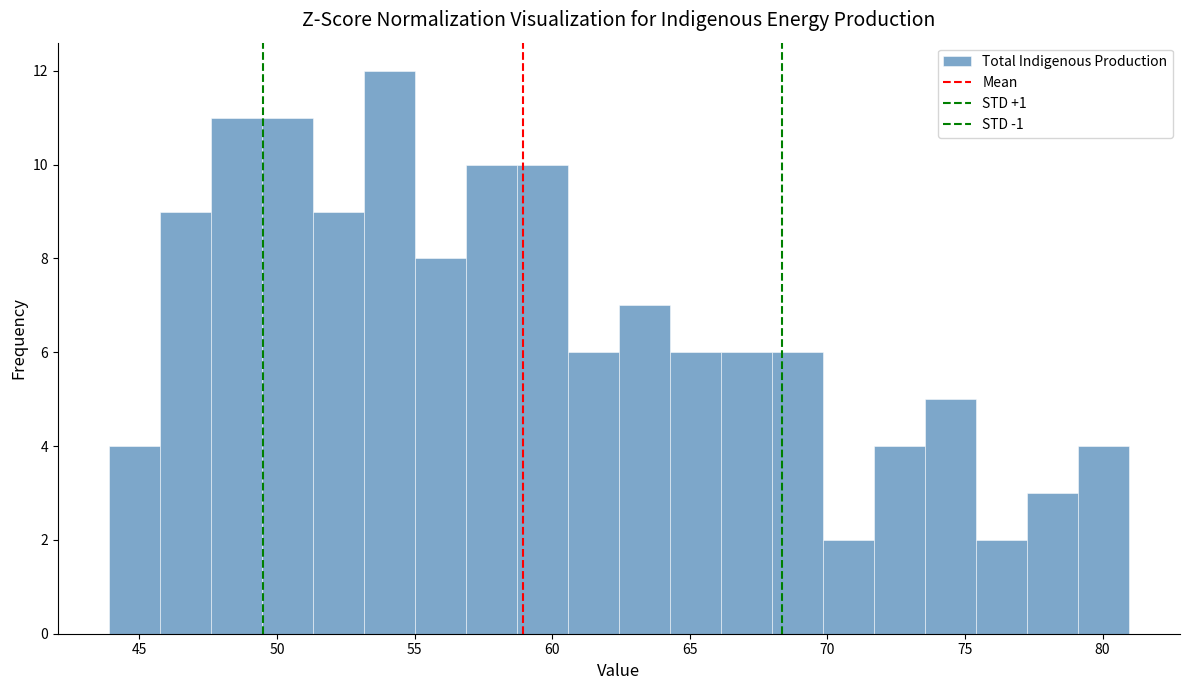

Around what value on the x-axis is the tallest bar? Give the approximate position of its centre, as read against the axis.

54.0